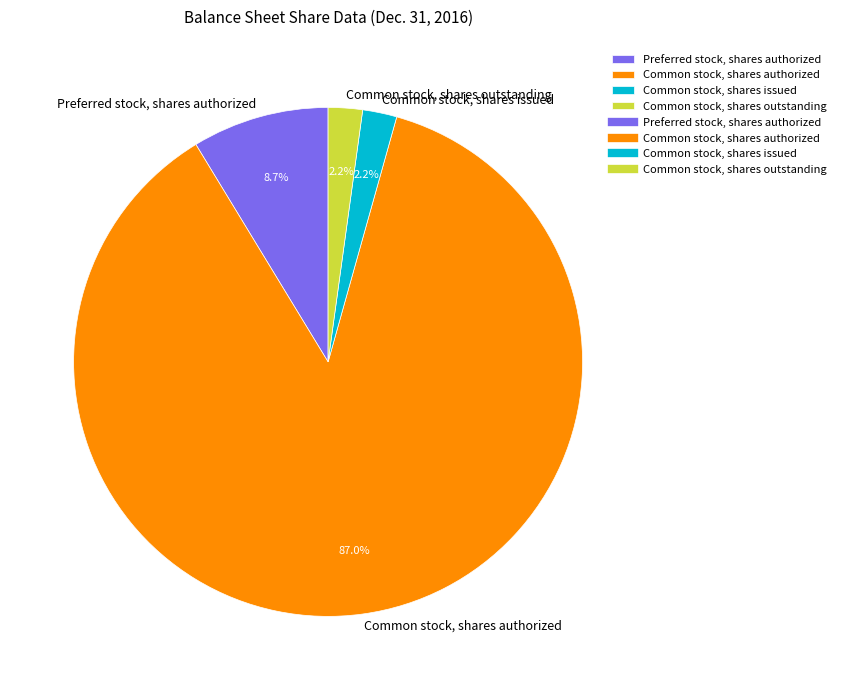

Count the number of slices in the pie.

4